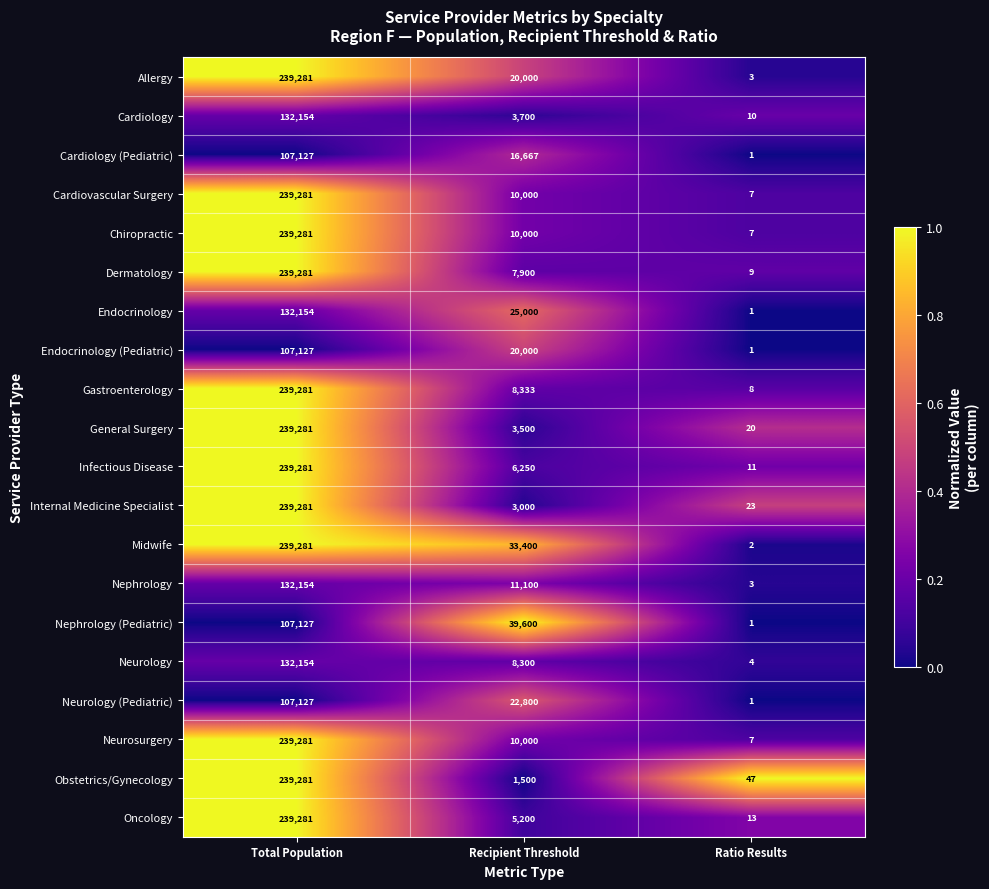

At which category does the chart reach its minimum across all series?

Ratio Results